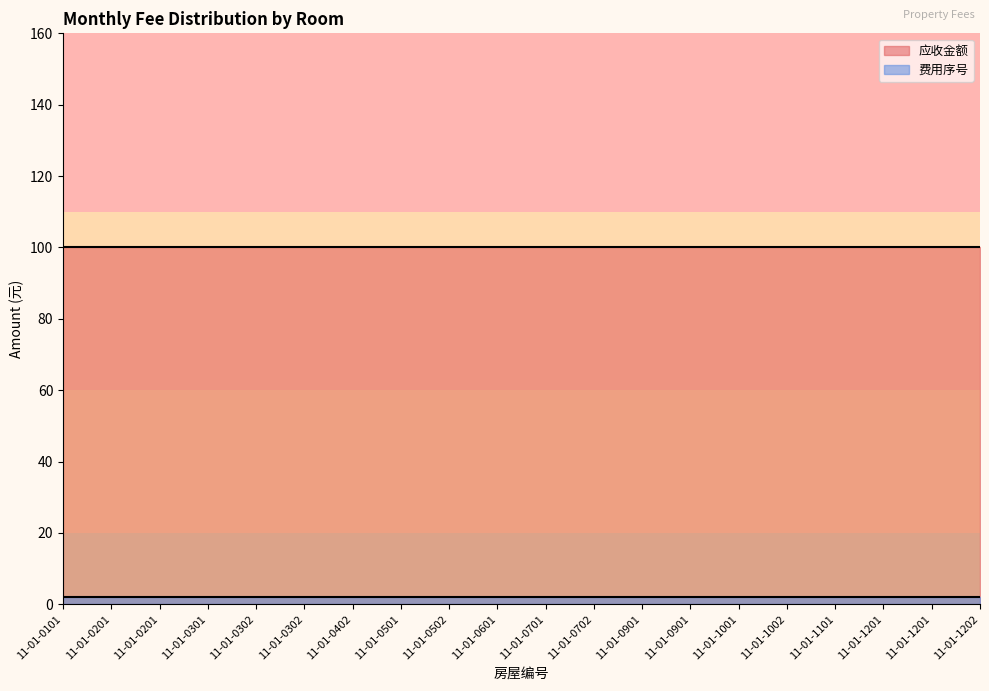

Does the chart have visible grid lines?

No